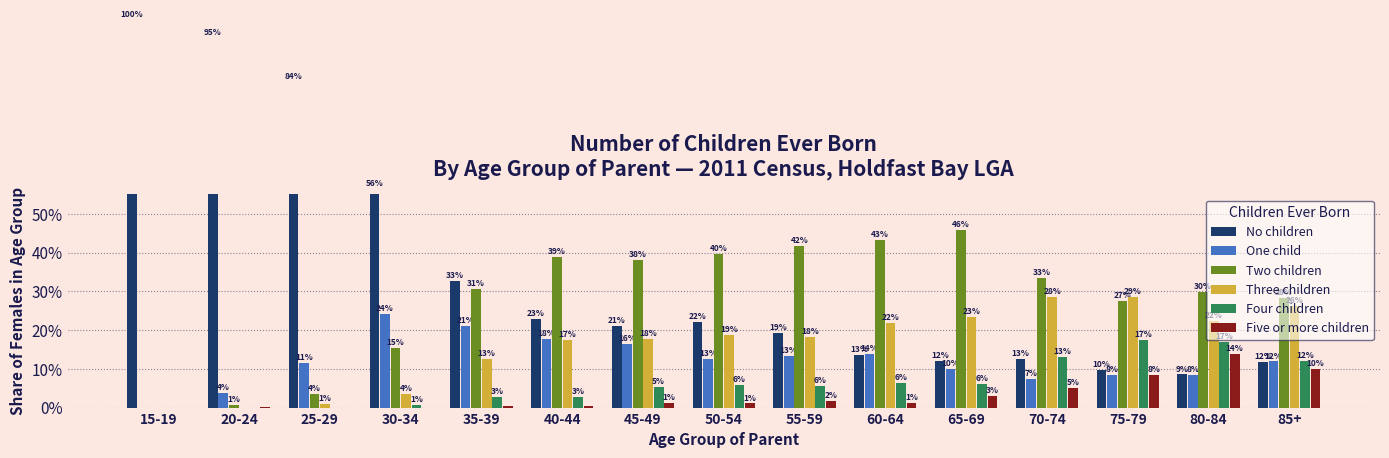

At which label does Two children reach its minimum?

15-19